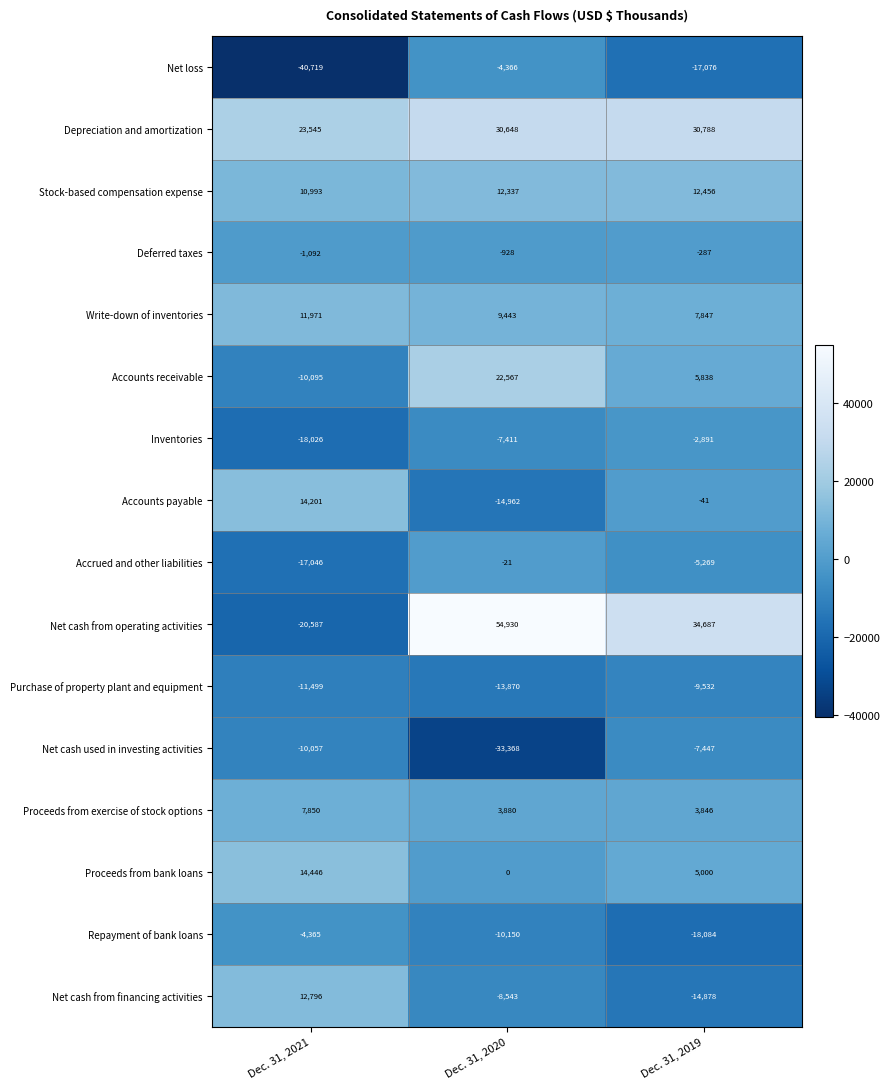

Which series has the largest total across all categories?

Depreciation and amortization